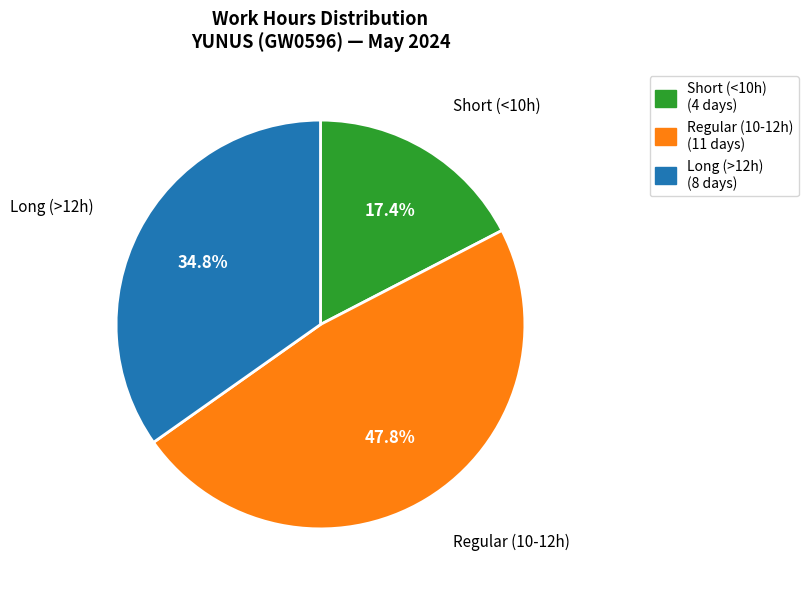

What is the total percentage of Short (<10h) and Long (>12h)?

52.2%